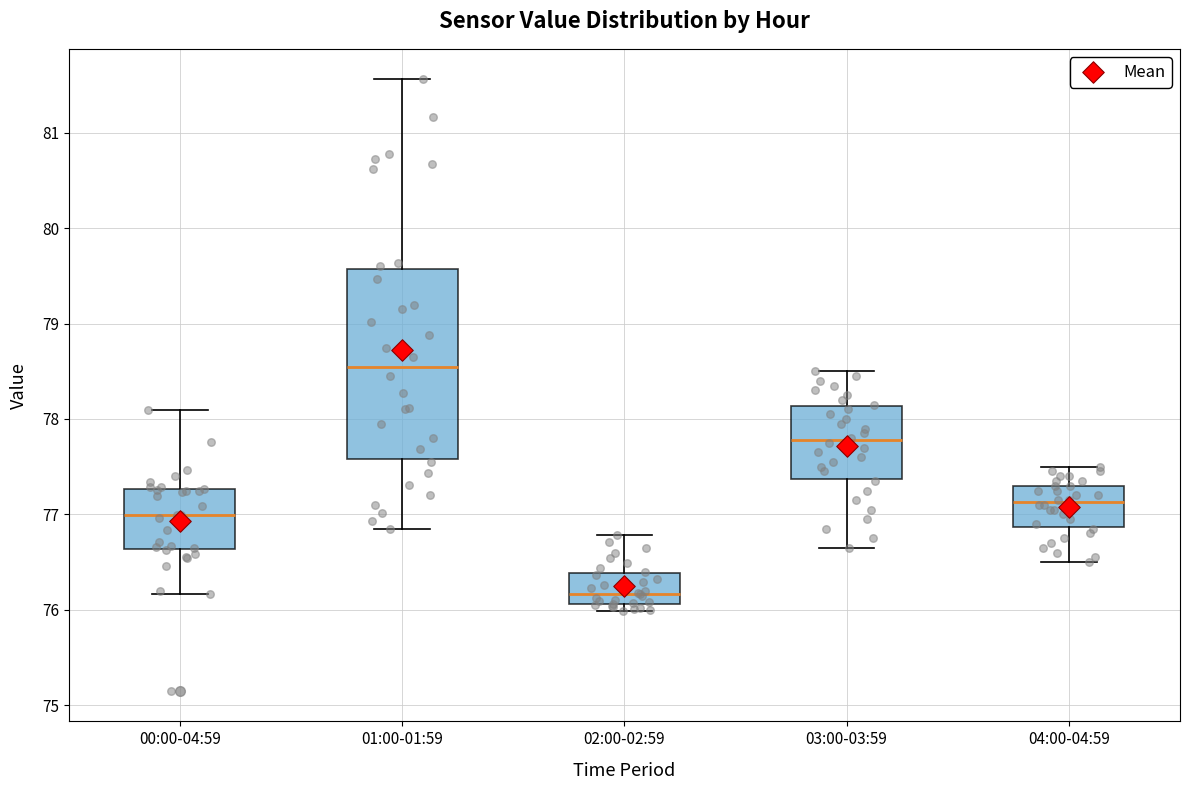

Comparing the boxes themselves (not the whiskers), which one is the tallest?

01:00-01:59